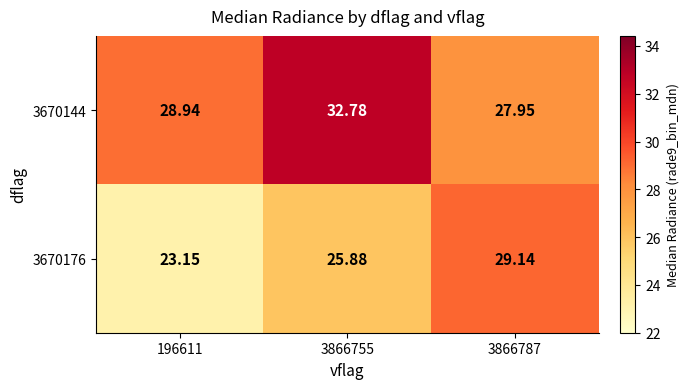

At which category is the sum across all series the highest?

3866755